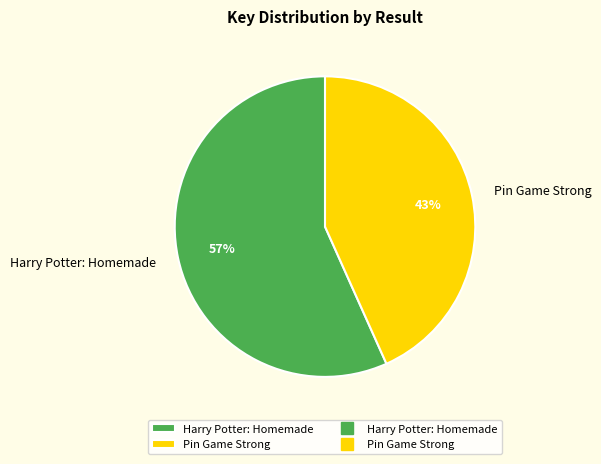

Is there a majority slice in this chart?

Yes